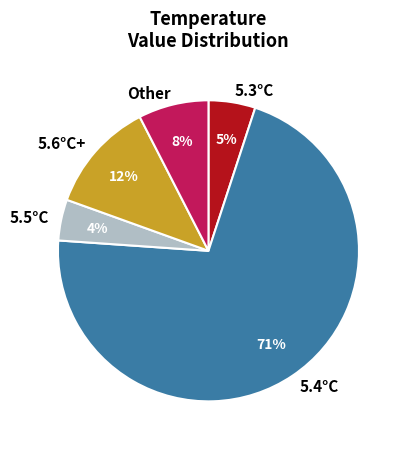

To the nearest percent, what is the difference between the largest and smallest slice percentages?

67%